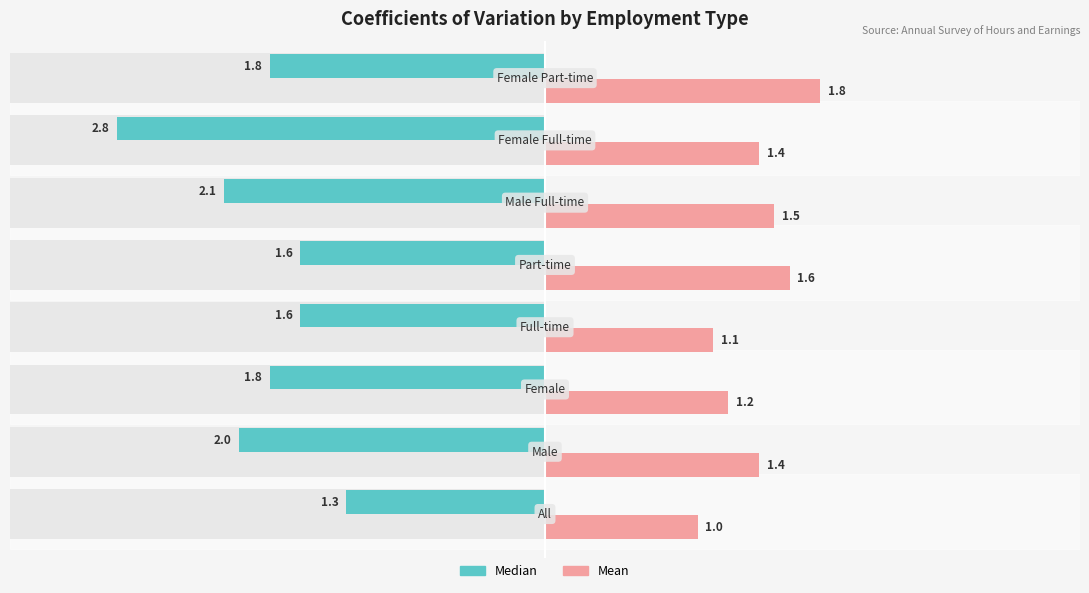

What is the average value of the Median series?

1.9